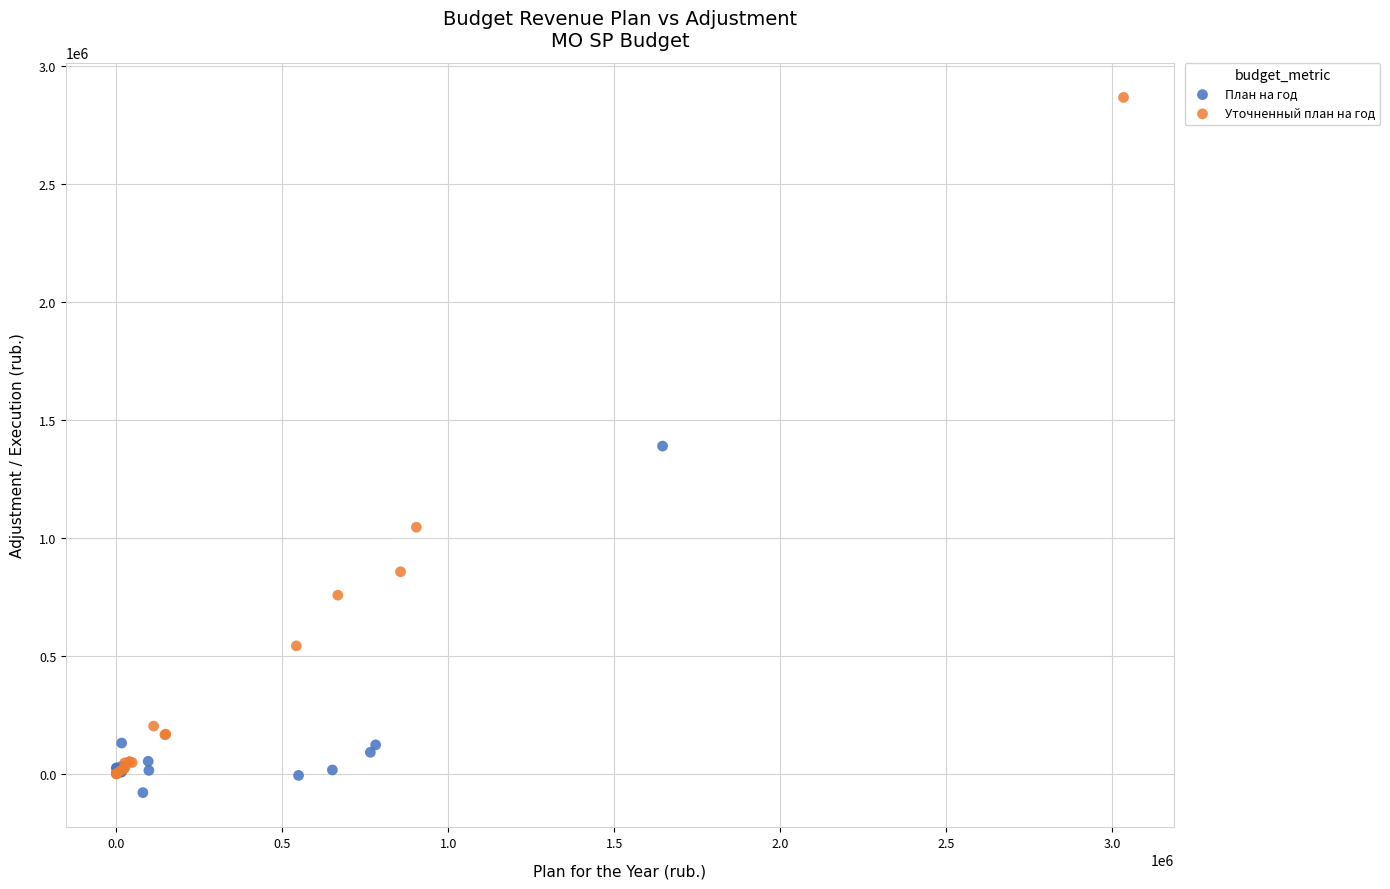

What are all the series names shown in the legend?

План на год, Уточненный план на год